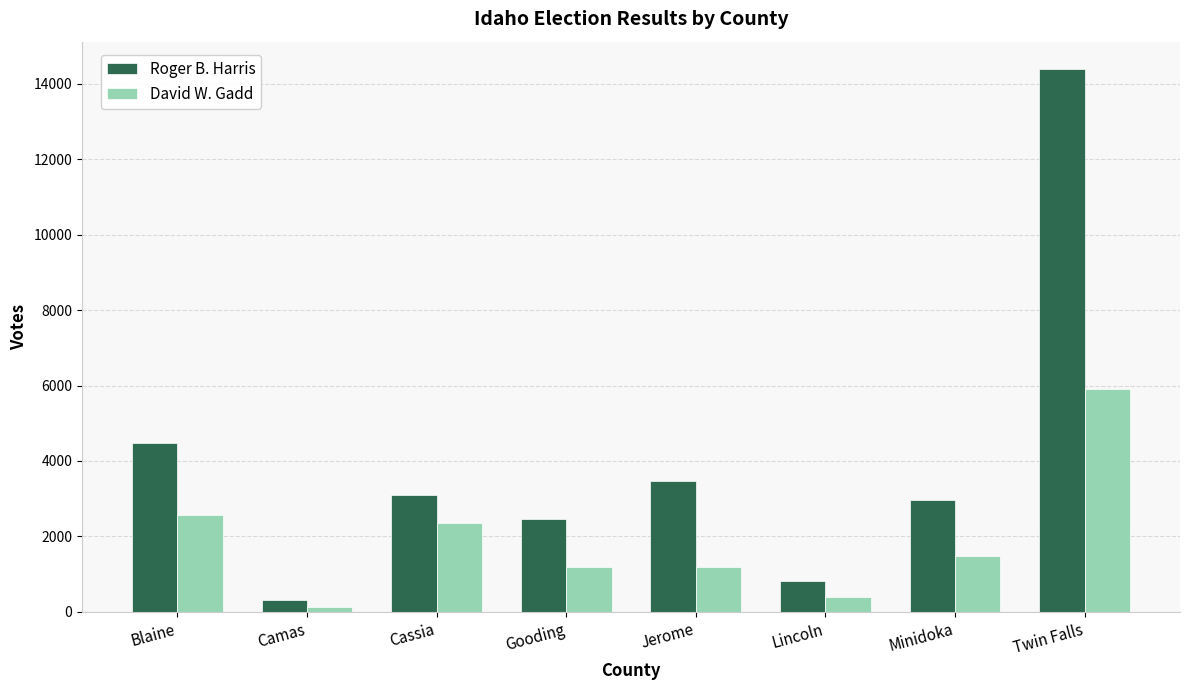

Which series has the widest spread of values?

Roger B. Harris